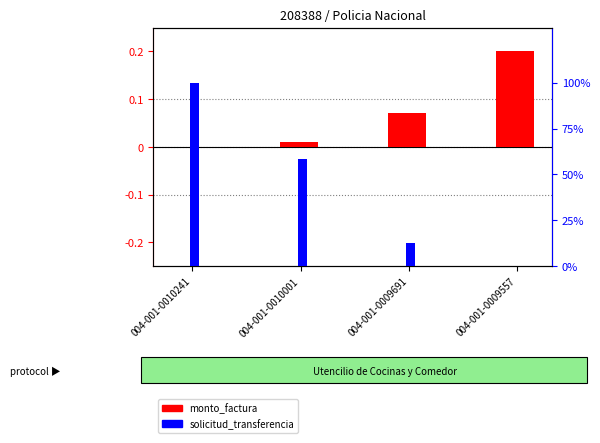

What is the spread (max minus min) of values at 004-001-0009557?

0.2